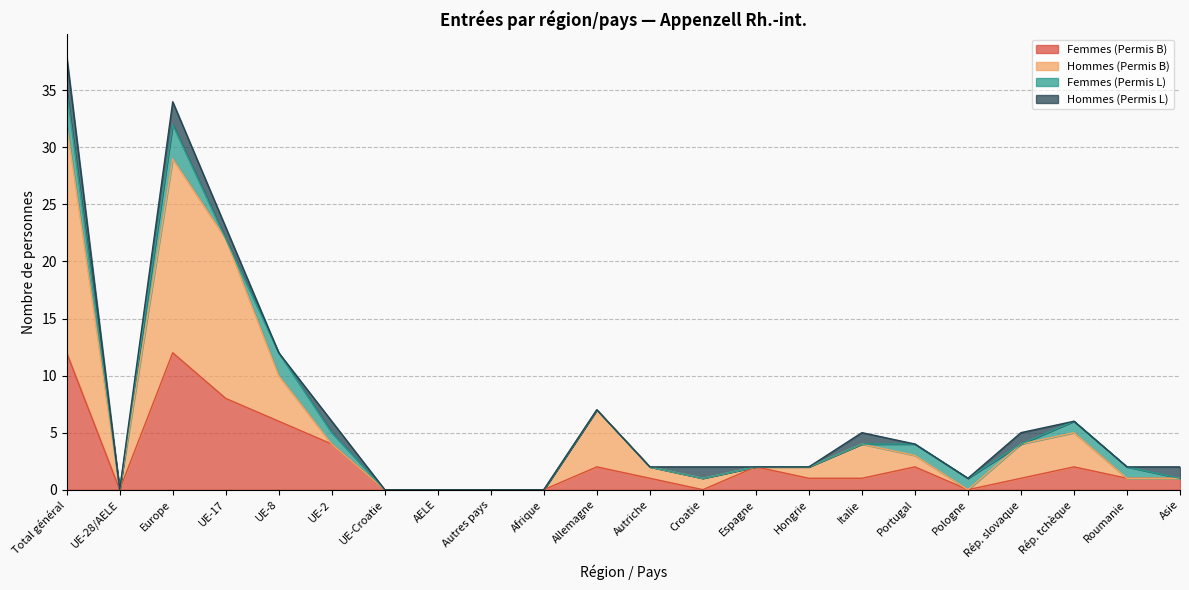

At which category is the sum across all series the highest?

Total général